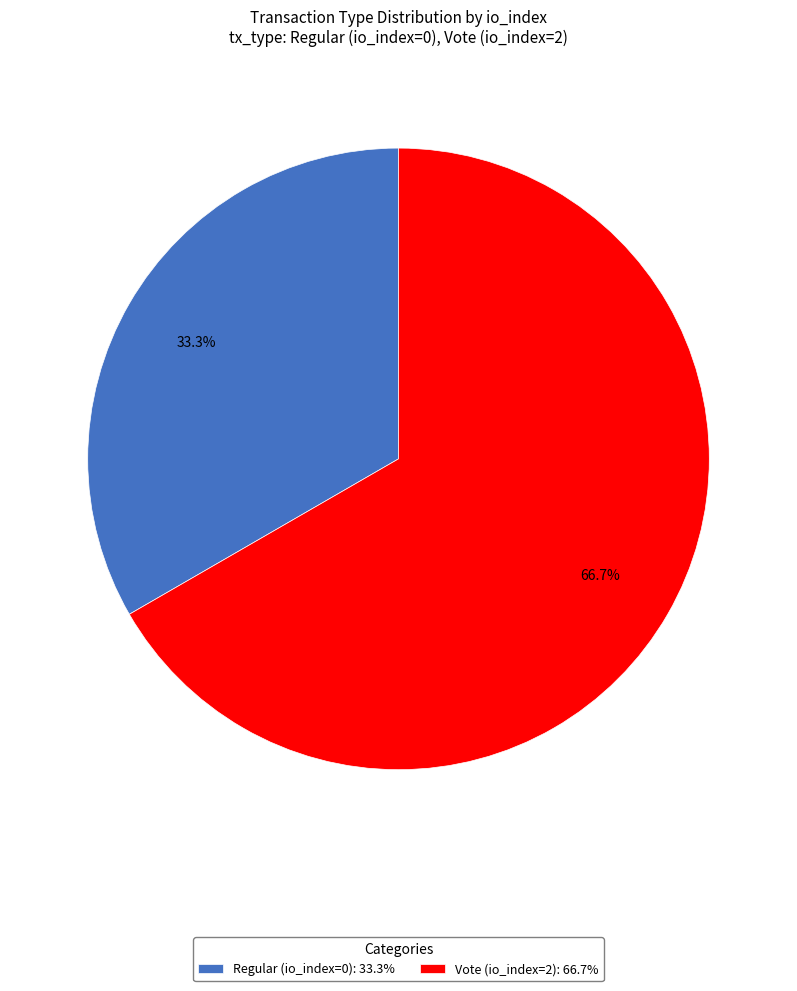

Which slice represents more than half of the pie?

Vote (io_index=2)